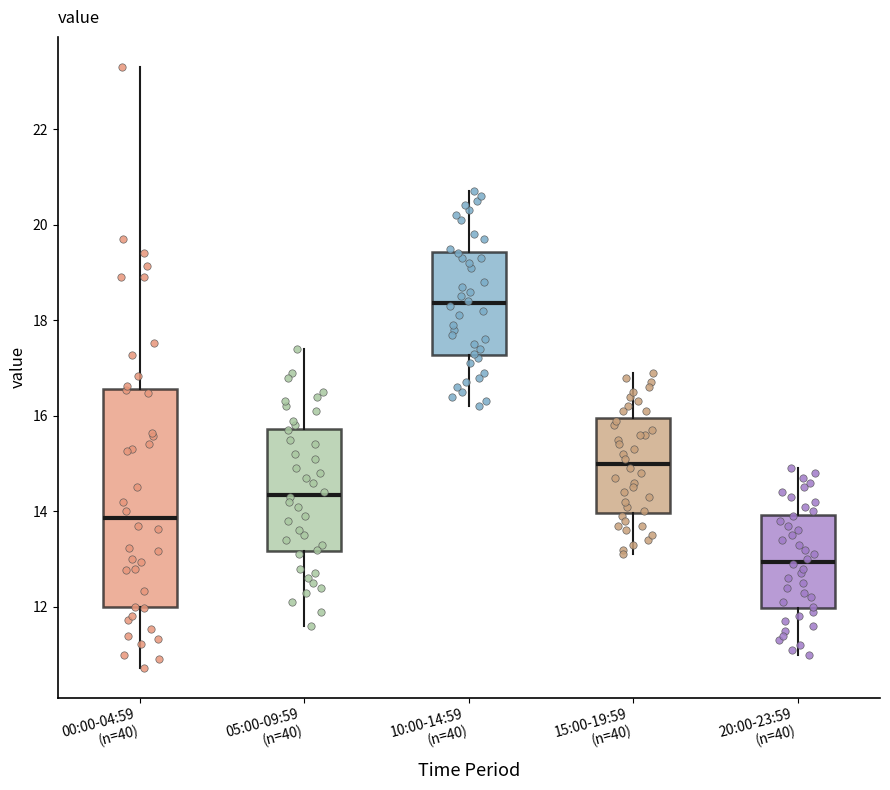

Where does the lower whisker of the box for 10:00-14:59 (n=40) end on the y-axis? The values are not printed on the chart, so give them approximately, as read against the axis.

16.2